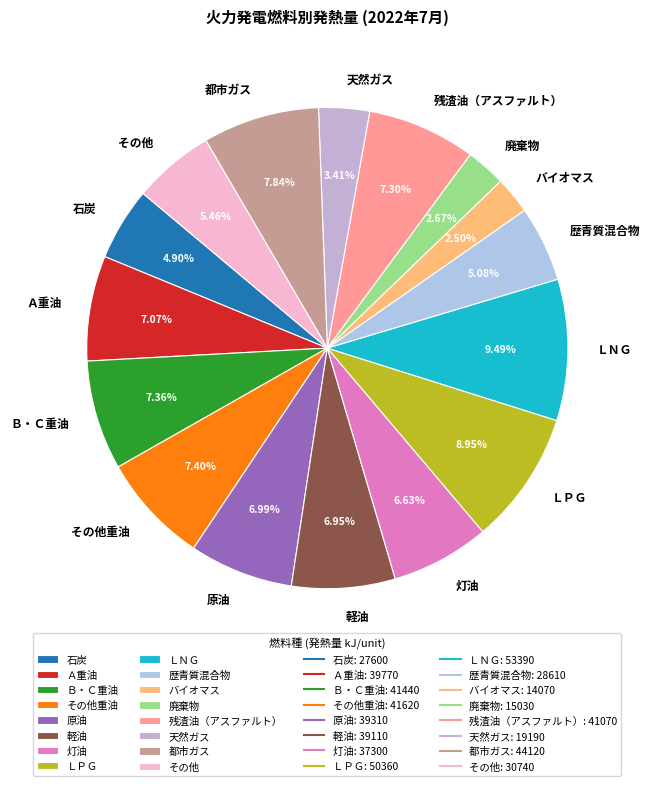

To the nearest percent, what is the average slice percentage?

6%